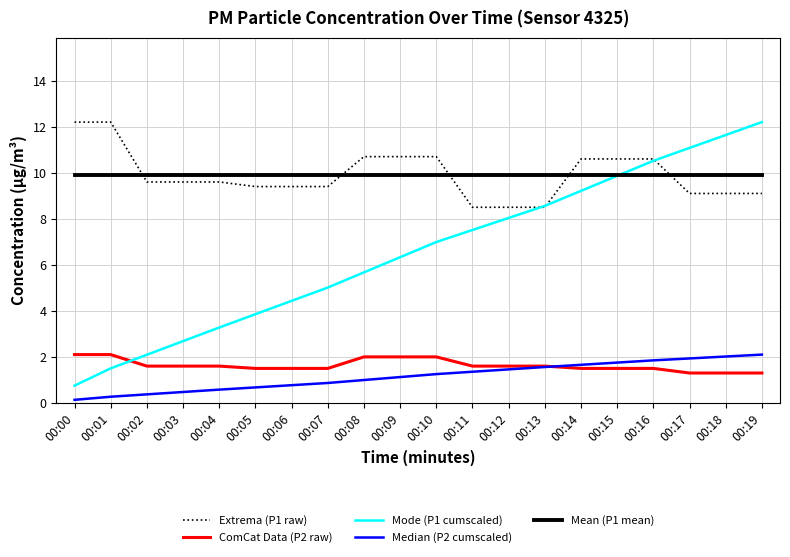

What is the sum of the ComCat Data (P2 raw) values at 00:06 and 00:11?

3.1